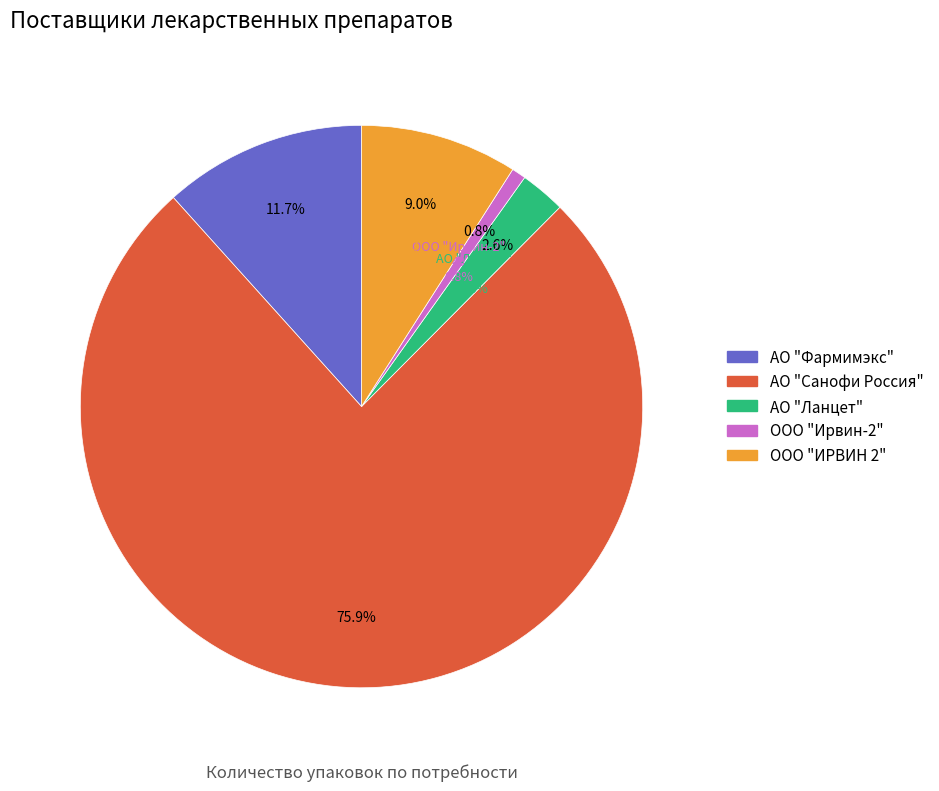

Rank the categories by value from lowest to highest.

ООО "Ирвин-2", АО "Ланцет", ООО "ИРВИН 2", АО "Фармимэкс", АО "Санофи Россия"